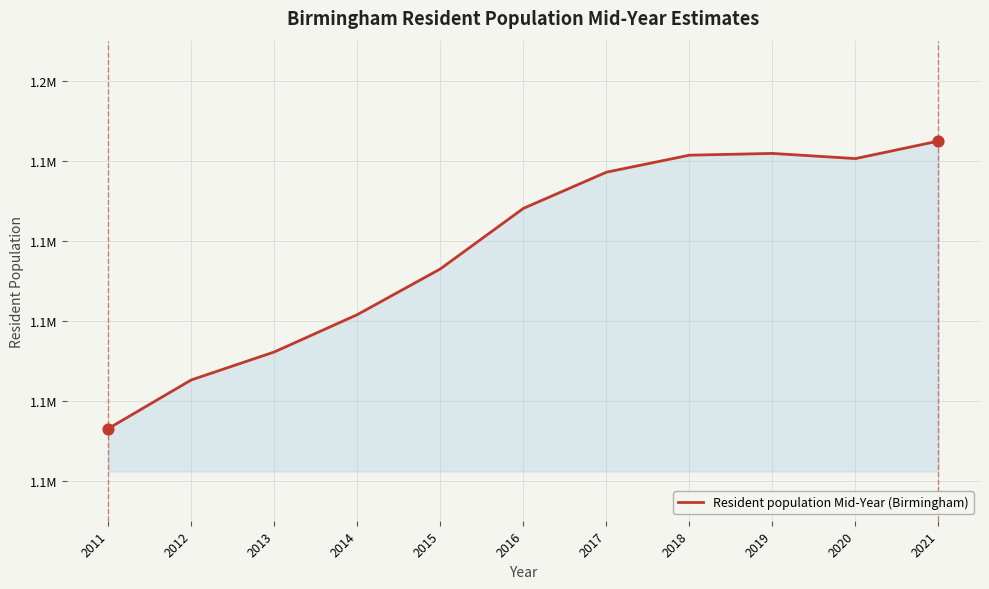

Which has a higher value, 2019 or 2011?

2019